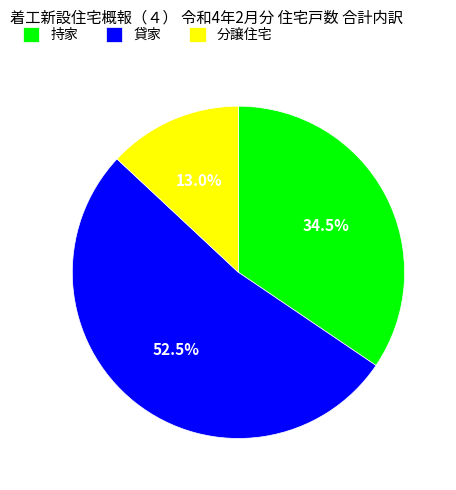

To the nearest percent, what is the combined percentage of 分譲住宅 and 貸家?

66%